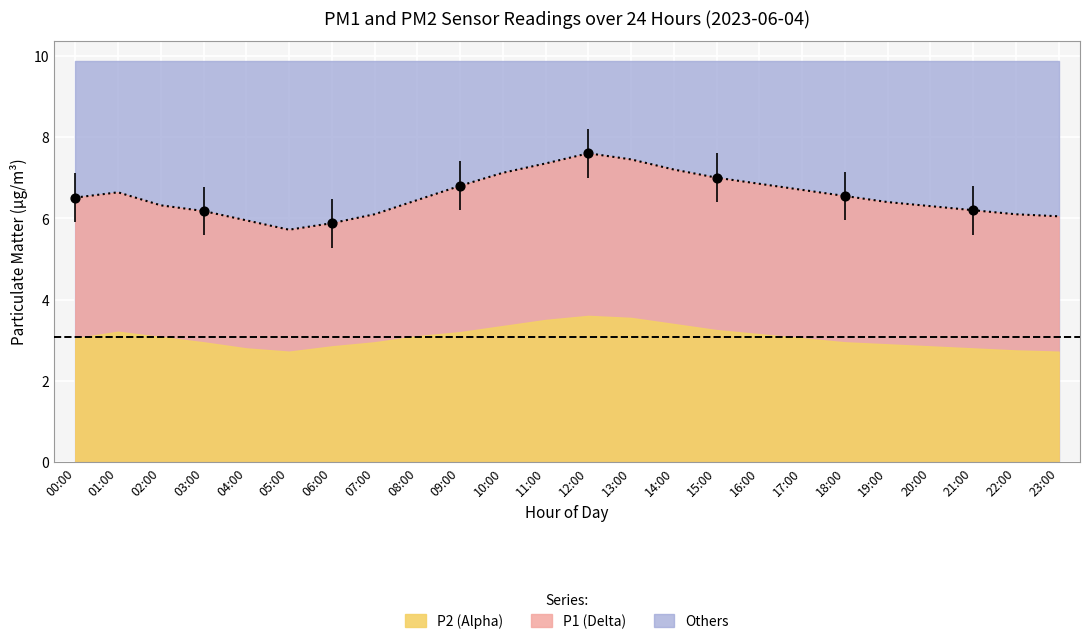

What is the change in value from 12:00 to 21:00?

-1.4